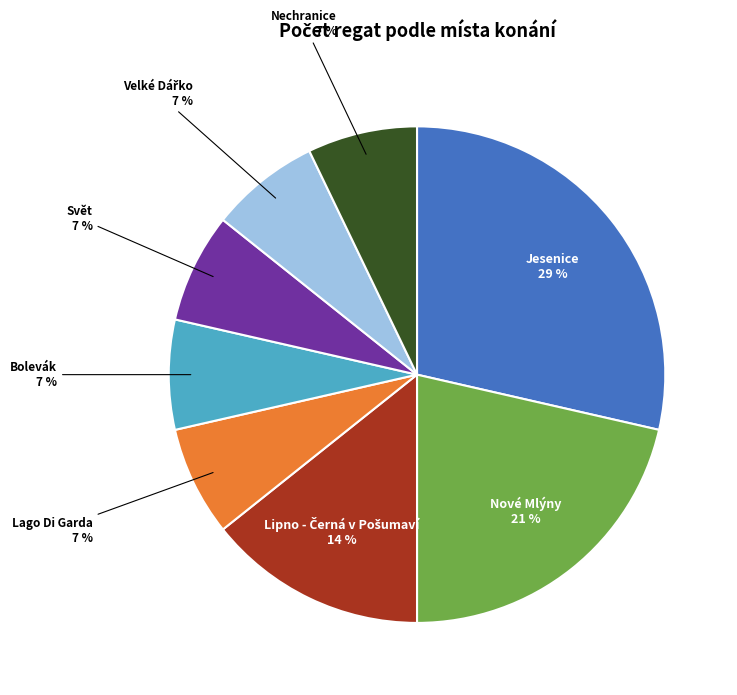

To the nearest percent, what is the average slice percentage?

12%